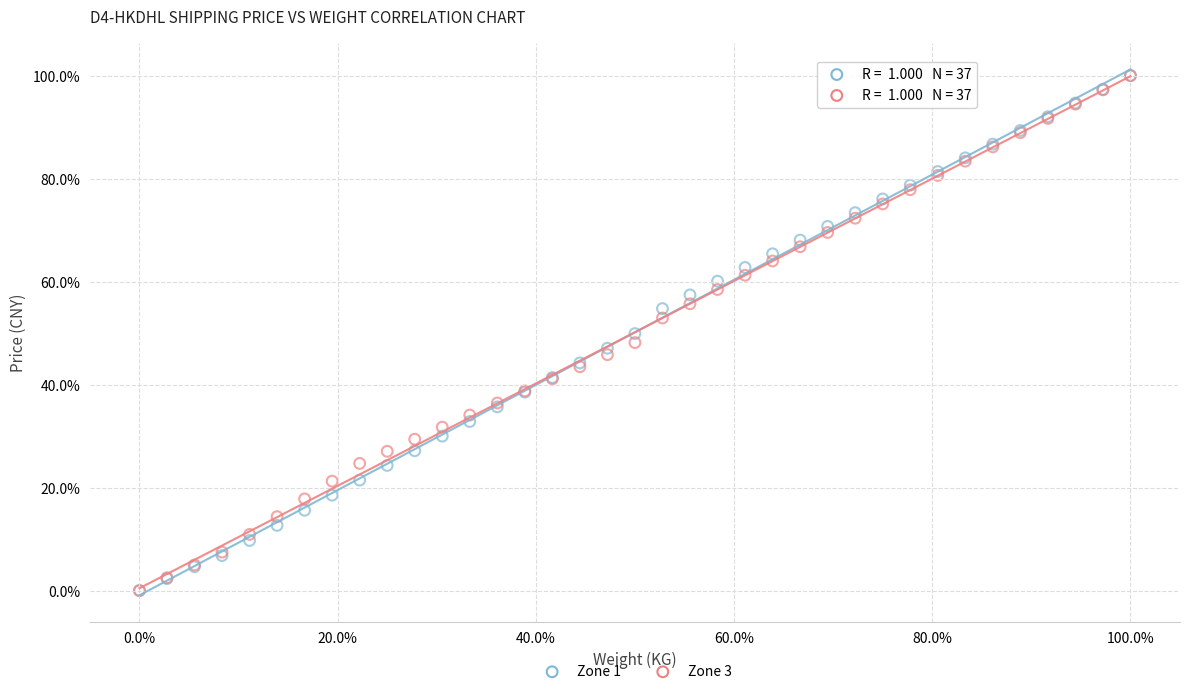

What are all the series names shown in the legend?

Zone 1, Zone 3